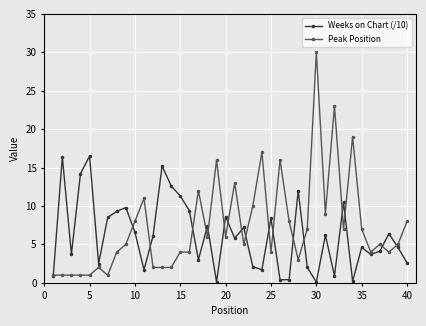

What is the sum of all Weeks on Chart (/10) values?

247.7